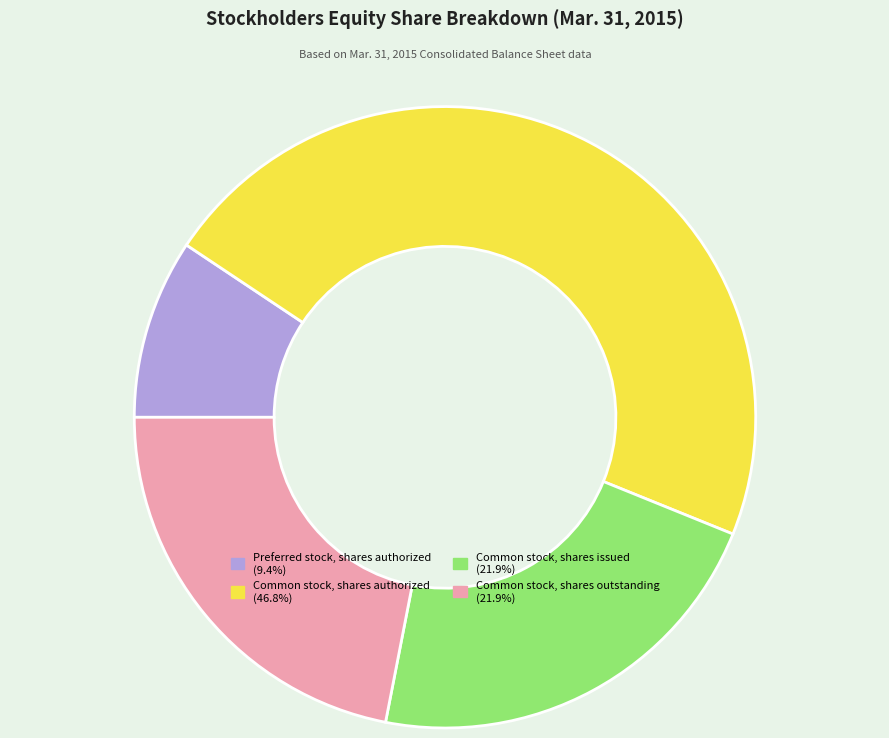

Is there any slice that represents more than half of the pie?

No